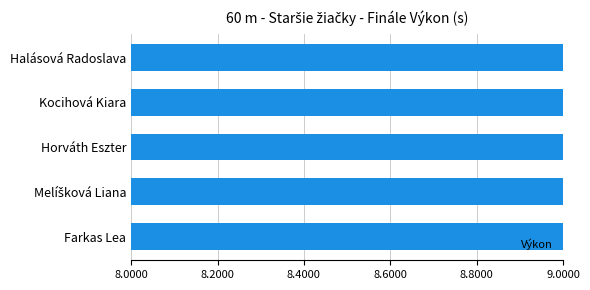

True or false: the data shows 12.7 at Halásová Radoslava.

False